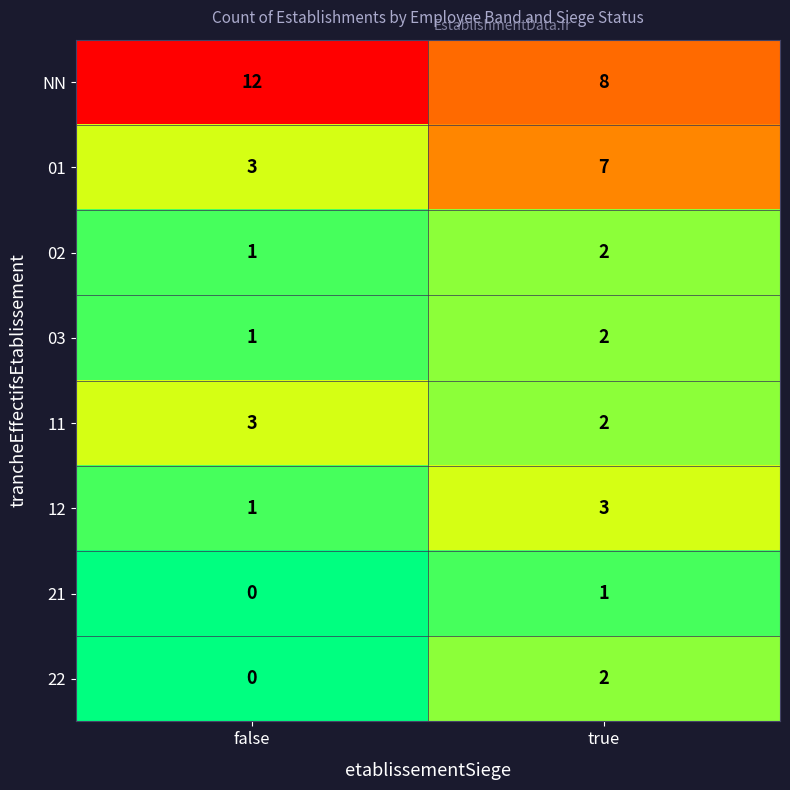

What is the spread (max minus min) of values at false?

12